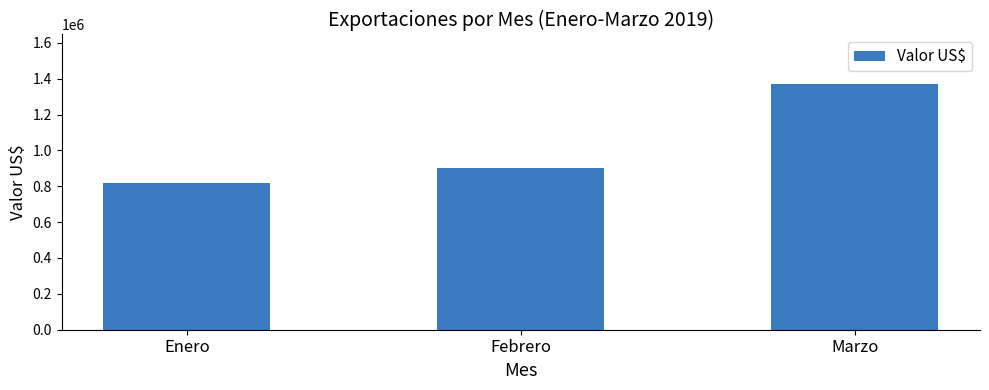

Rank the categories by value from highest to lowest.

Marzo, Febrero, Enero